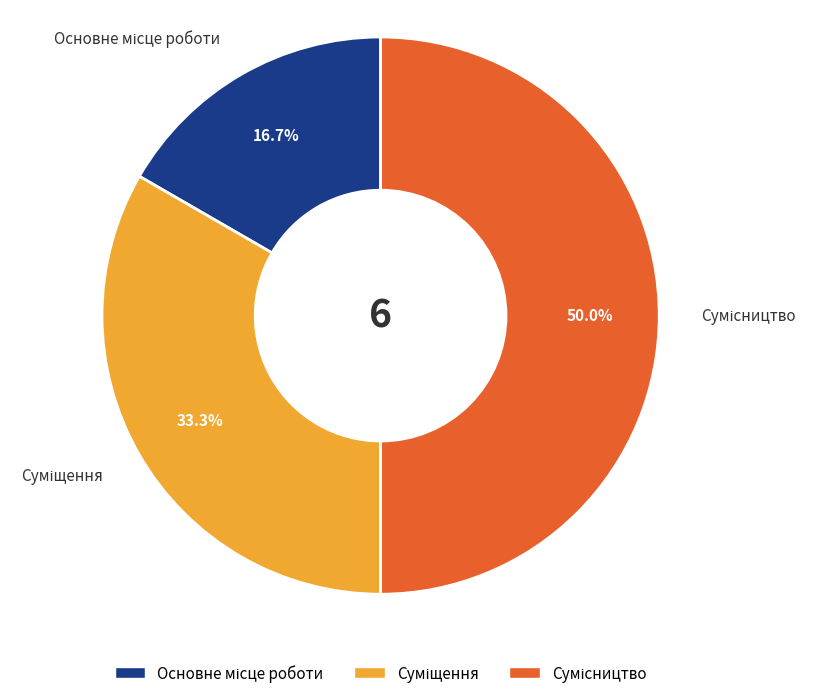

Count the number of slices in the pie.

3